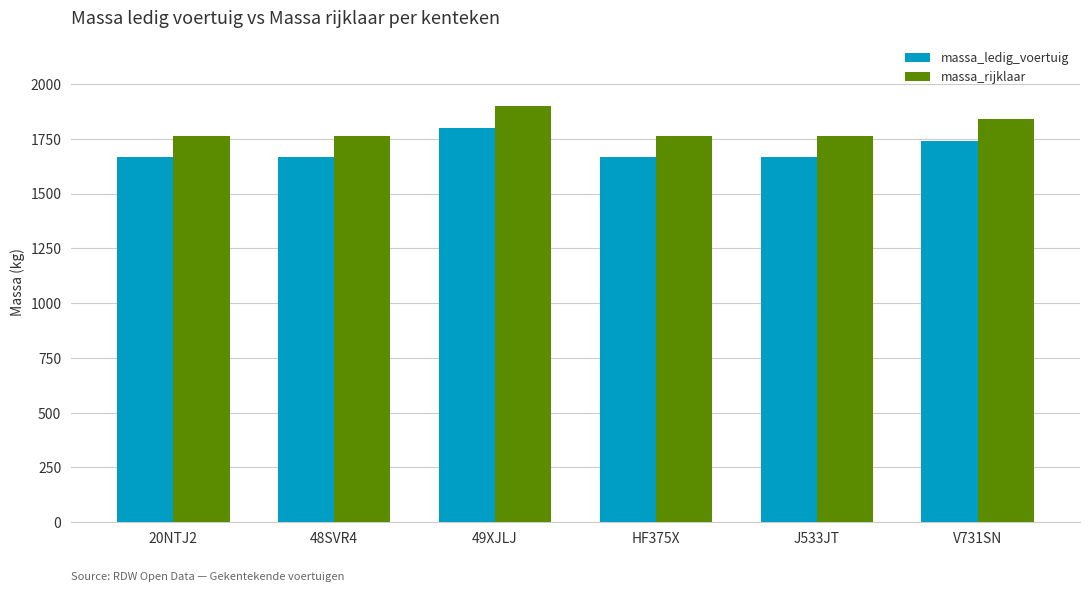

Is it true that massa_ledig_voertuig equals 1189 at V731SN?

False